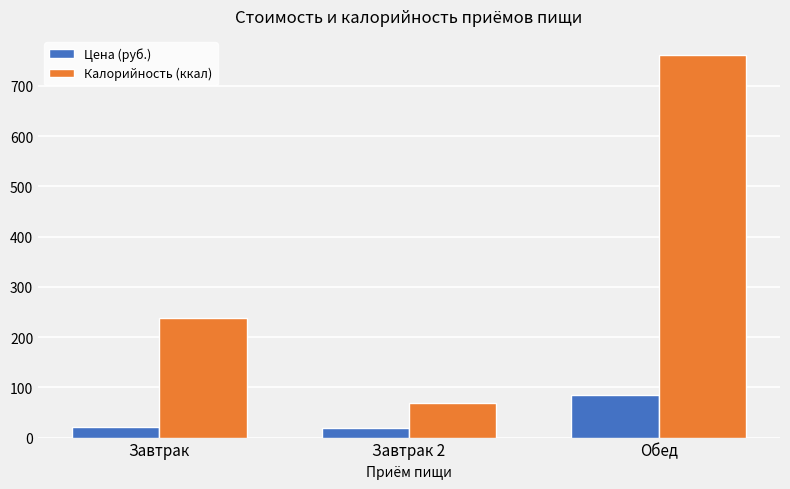

At how many categories does at least one series exceed 243?

1